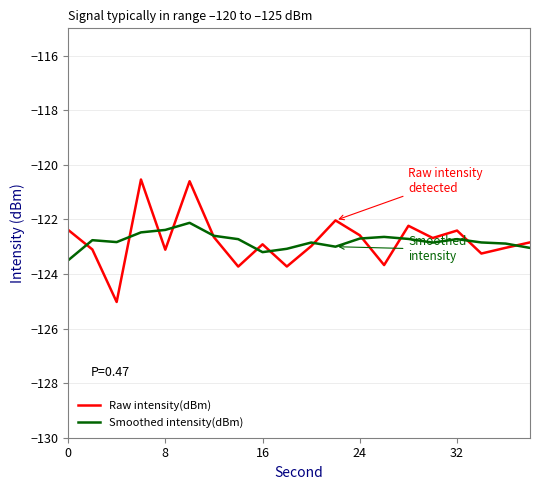

Which series has the widest spread of values?

Raw intensity(dBm)